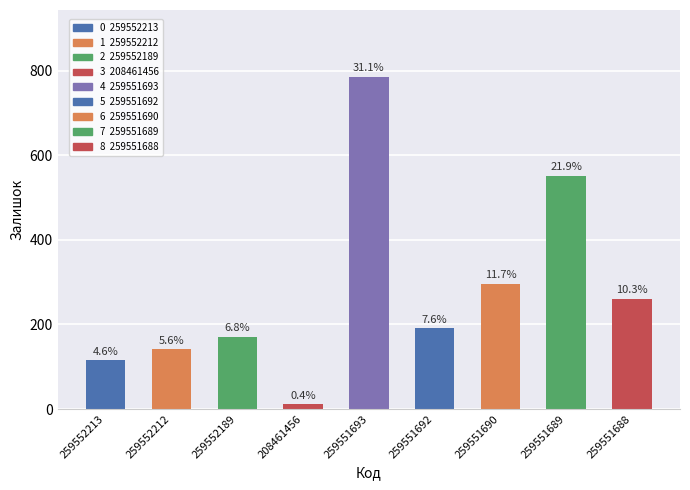

Does the chart contain any negative values?

No